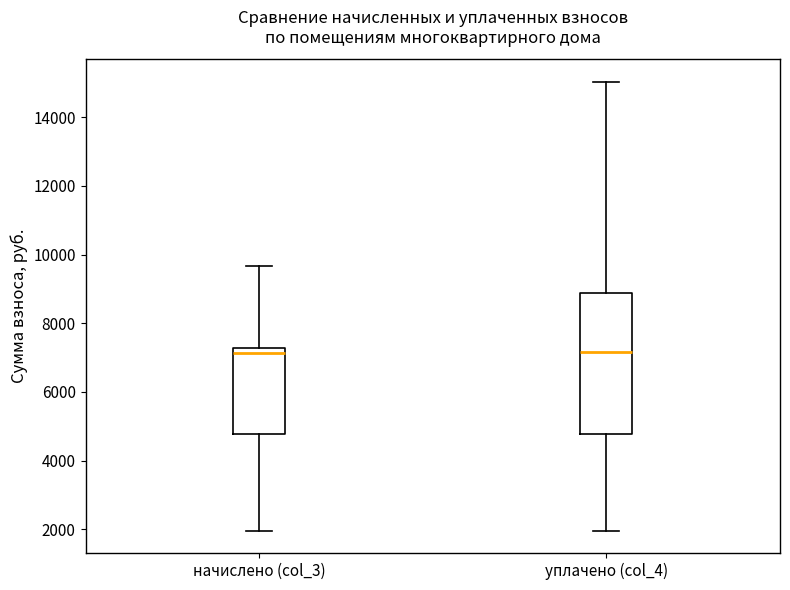

Reading left to right, read every box against the y-axis: the position of its median line, the range the box covers, and the ends of its whiskers. The values are not printed on the chart, so give them approximately, as read against the axis.

начислено (col_3): median 7200 (just below the box's upper edge), box 4800 to 7200, whiskers 2000 to 9600
уплачено (col_4): median 7200, box 4800 to 8800, whiskers 2000 to 15000